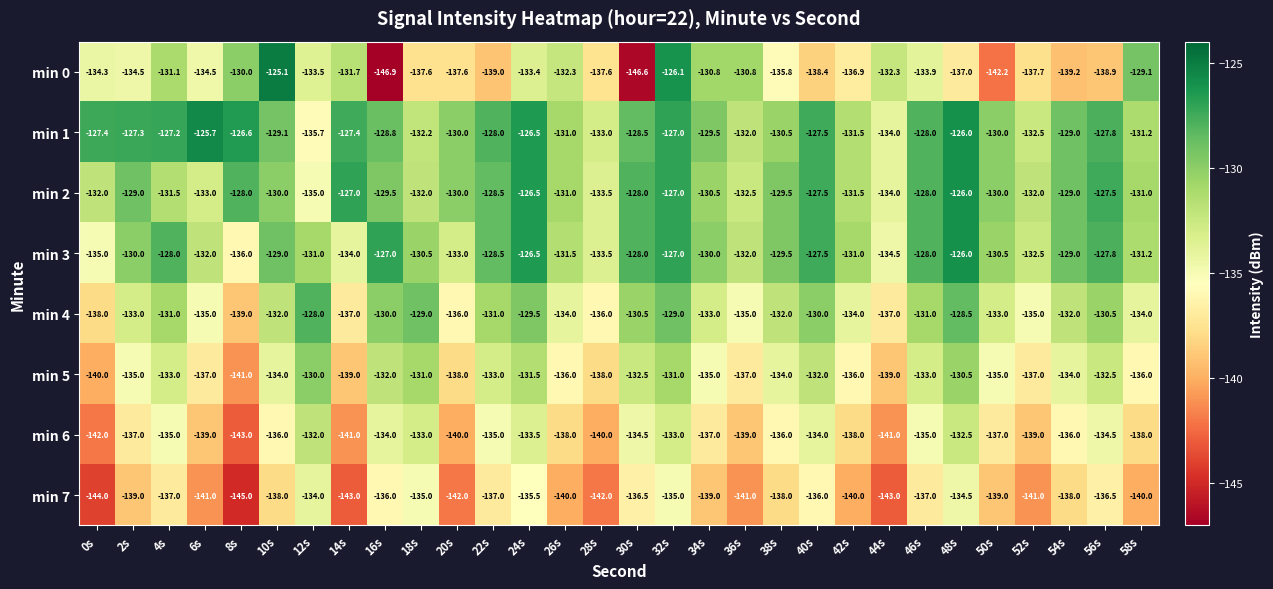

Which series has the largest total across all categories?

min 1